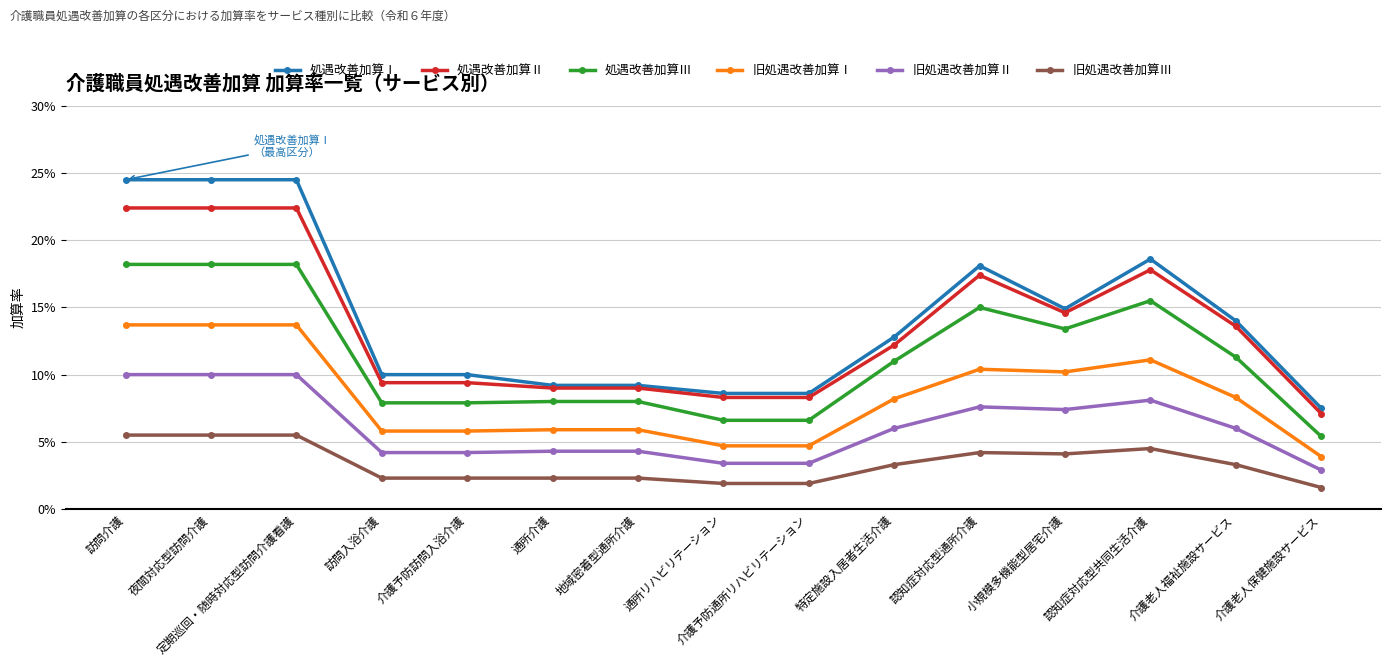

Rank the categories by 旧処遇改善加算Ⅰ value from lowest to highest.

介護老人保健施設サービス, 通所リハビリテーション, 介護予防通所リハビリテーション, 訪問入浴介護, 介護予防訪問入浴介護, 通所介護, 地域密着型通所介護, 特定施設入居者生活介護, 介護老人福祉施設サービス, 小規模多機能型居宅介護, 認知症対応型通所介護, 認知症対応型共同生活介護, 訪問介護, 夜間対応型訪問介護, 定期巡回・随時対応型訪問介護看護